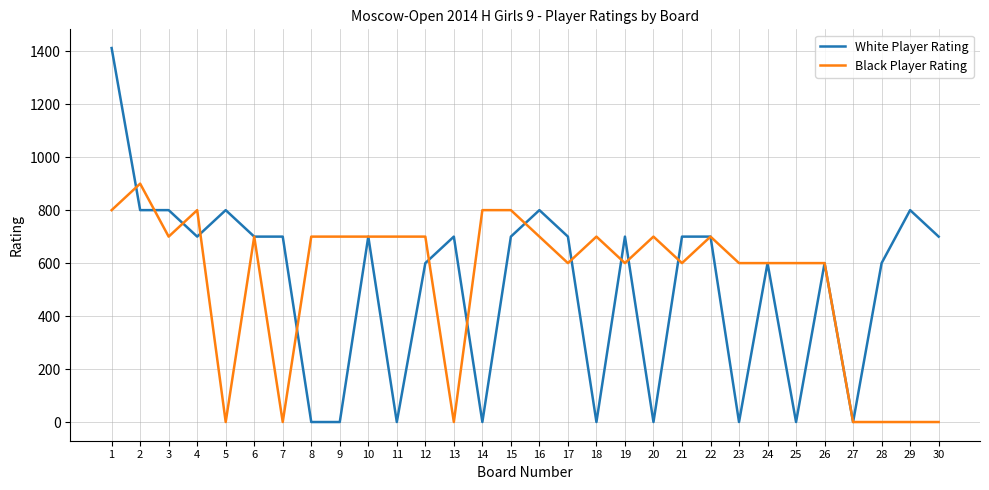

At how many categories does at least one series exceed 139?

29